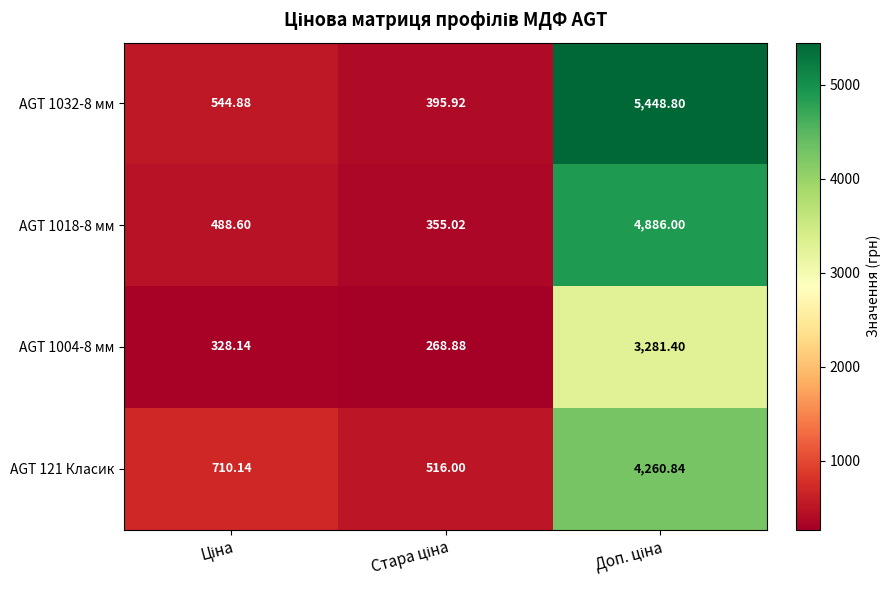

How many series are shown in this chart?

4